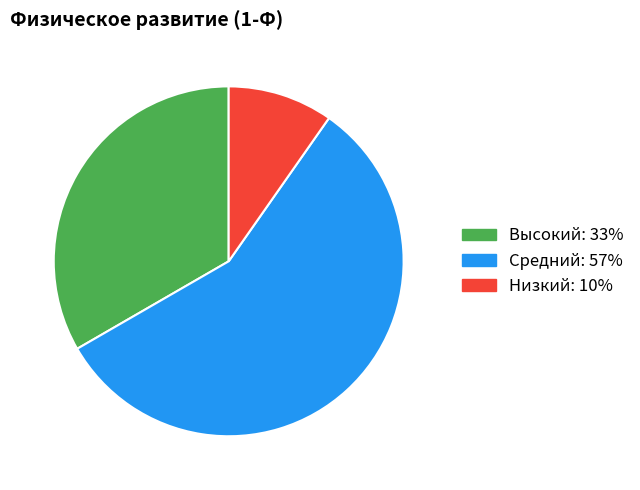

Count the number of slices in the pie.

3